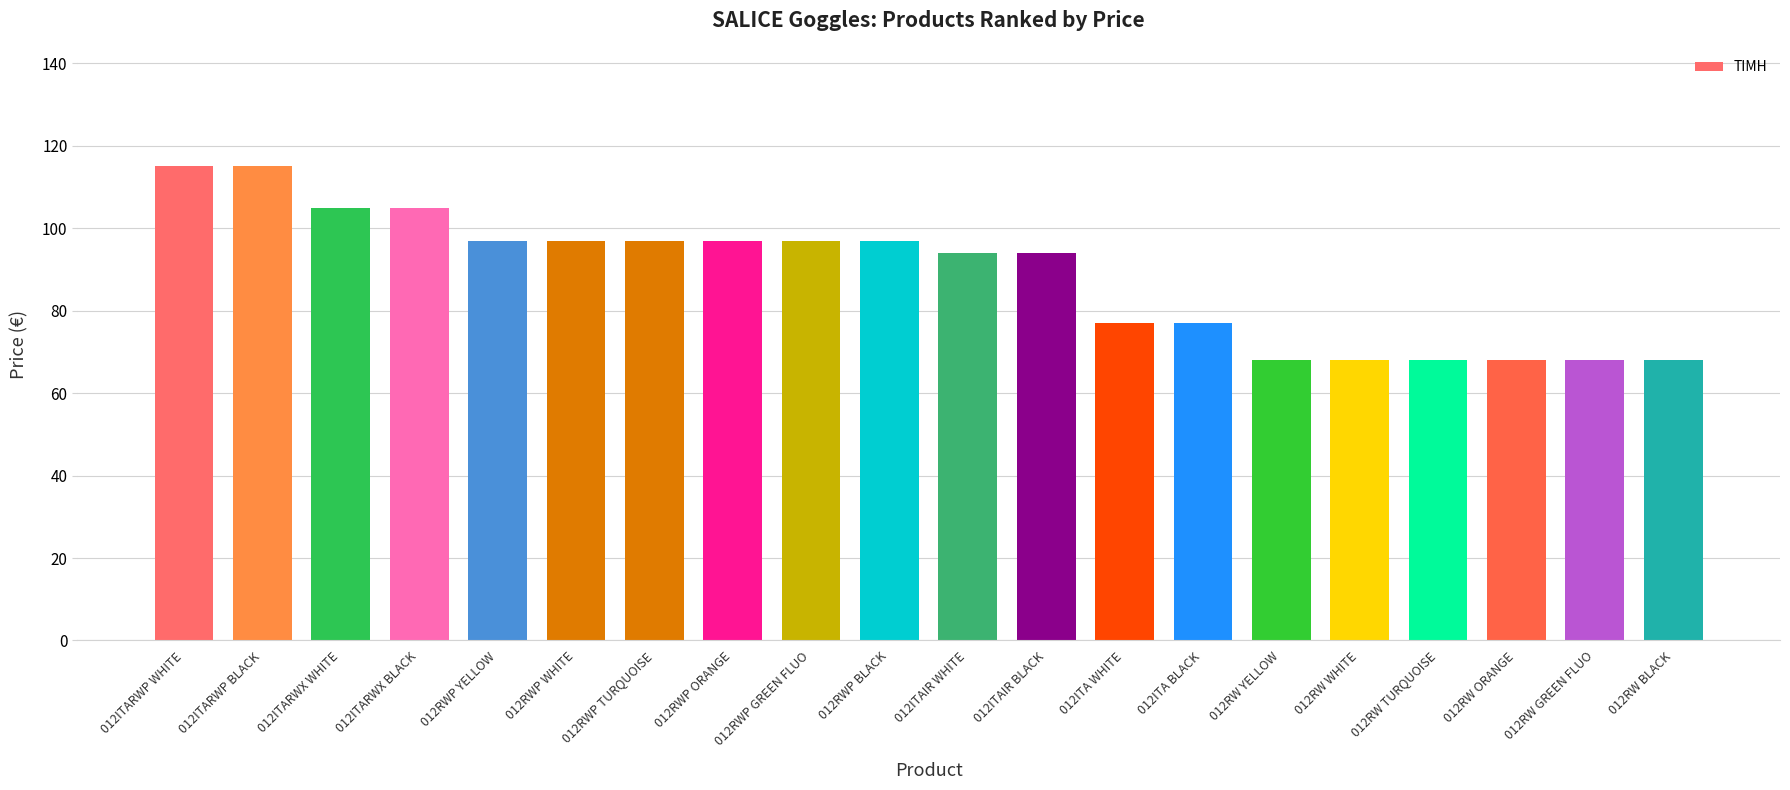

Reading right to left, extract all data points from this chart.

012RW BLACK=68	012RW GREEN FLUO=68	012RW ORANGE=68	012RW TURQUOISE=68	012RW WHITE=68	012RW YELLOW=68	012ITA BLACK=77	012ITA WHITE=77	012ITAIR BLACK=94	012ITAIR WHITE=94	012RWP BLACK=97	012RWP GREEN FLUO=97	012RWP ORANGE=97	012RWP TURQUOISE=97	012RWP WHITE=97	012RWP YELLOW=97	012ITARWX BLACK=105	012ITARWX WHITE=105	012ITARWP BLACK=115	012ITARWP WHITE=115